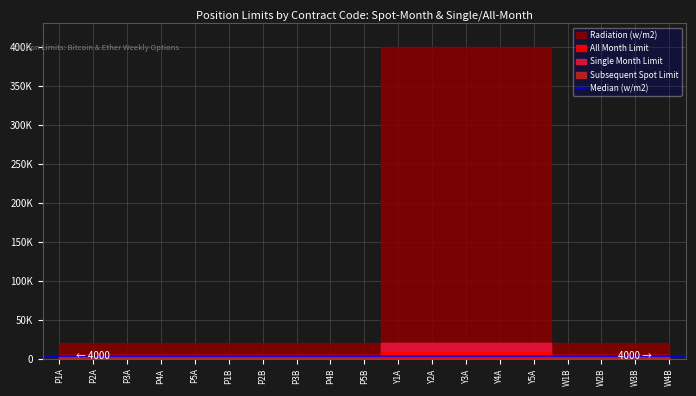

What is the smallest value displayed?

1